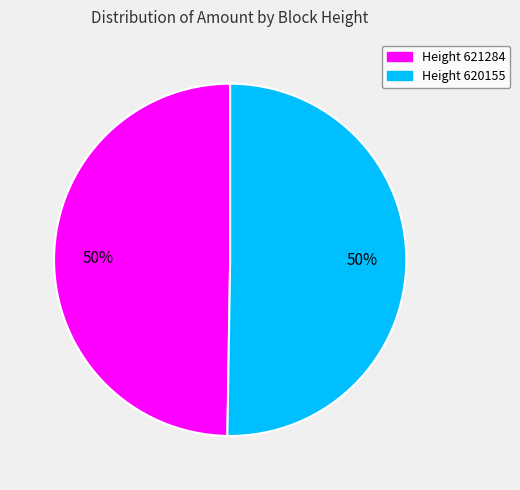

To the nearest percent, what is the average slice percentage?

50%